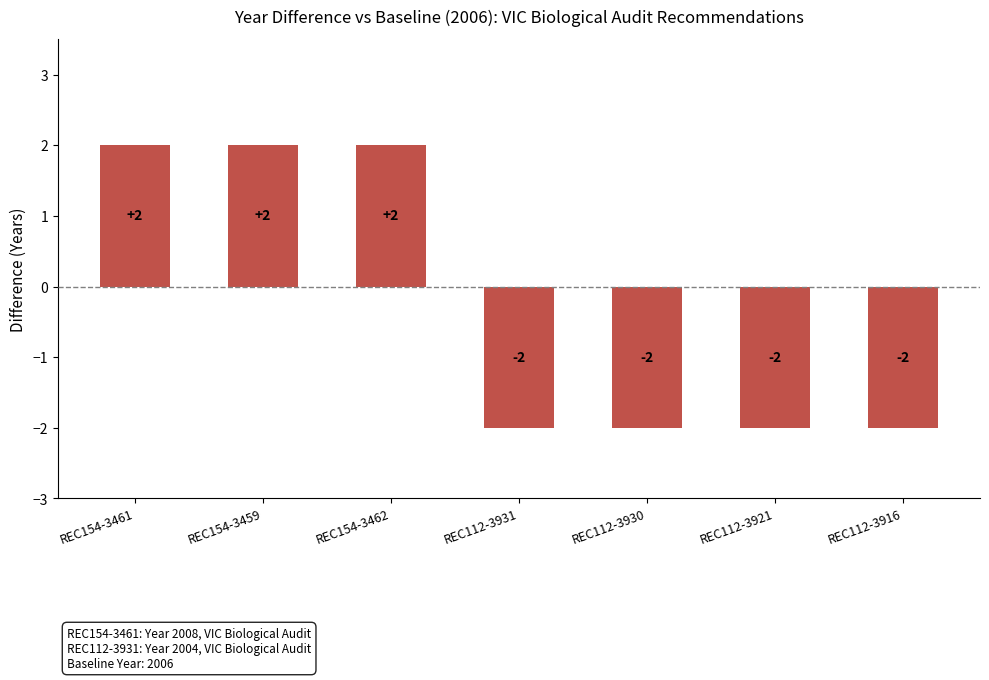

How many values are between -2 and 2?

7